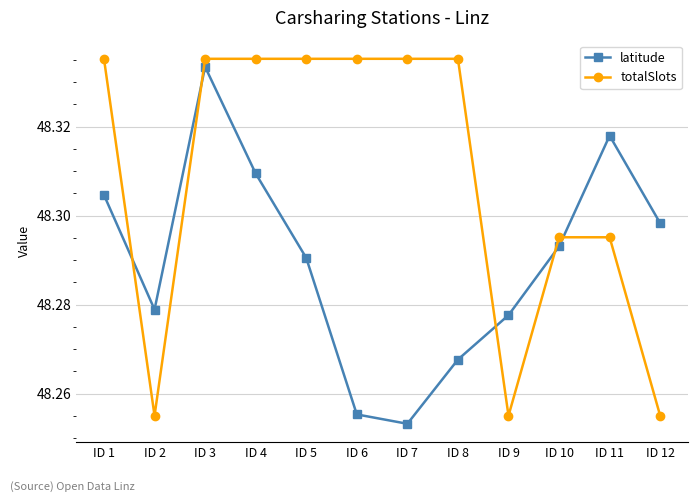

At ID 2, list the series in order from largest to smallest.

latitude, totalSlots